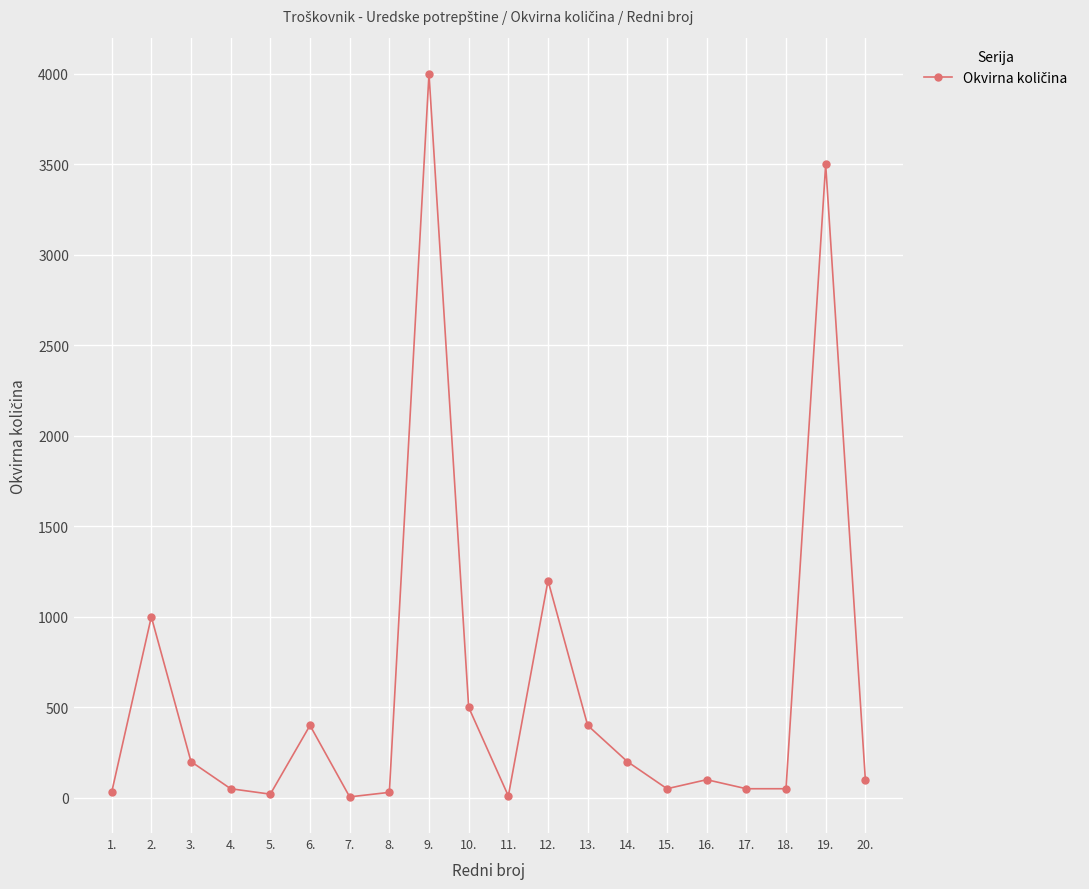

True or false: there are more than 1 points higher than both neighbors.

True